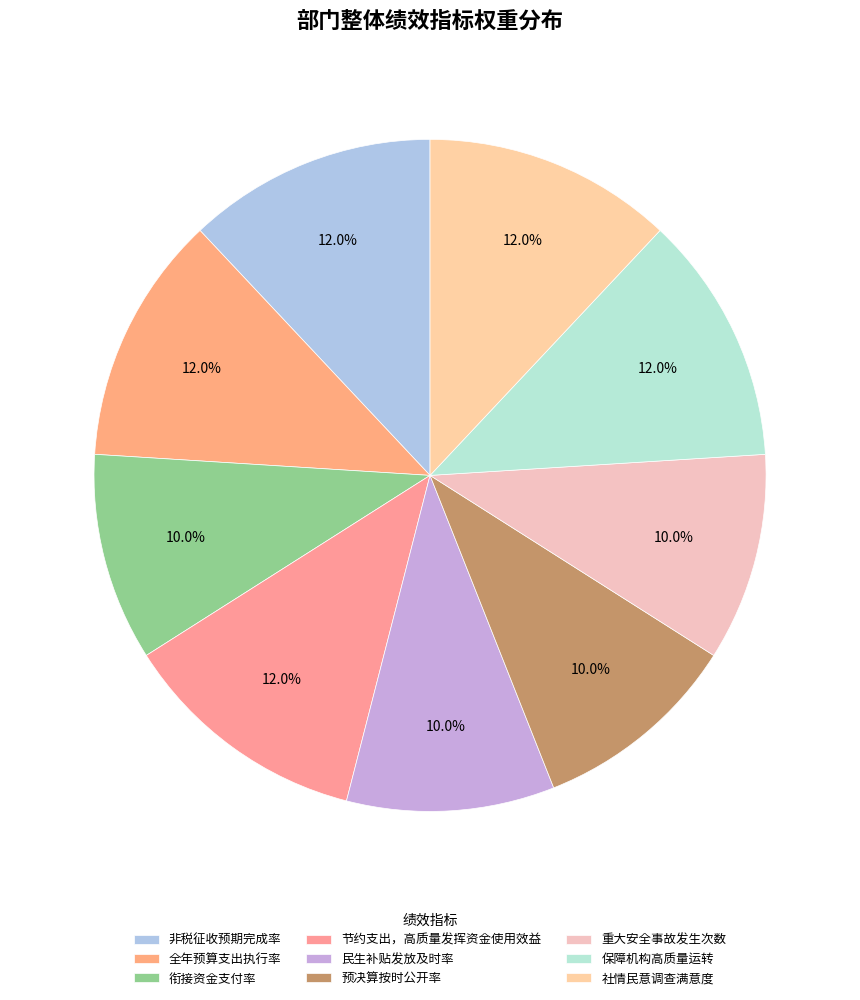

Rank the categories by value from lowest to highest.

衔接资金支付率, 民生补贴发放及时率, 预决算按时公开率, 重大安全事故发生次数, 非税征收预期完成率, 全年预算支出执行率, 节约支出，高质量发挥资金使用效益, 保障机构高质量运转, 社情民意调查满意度